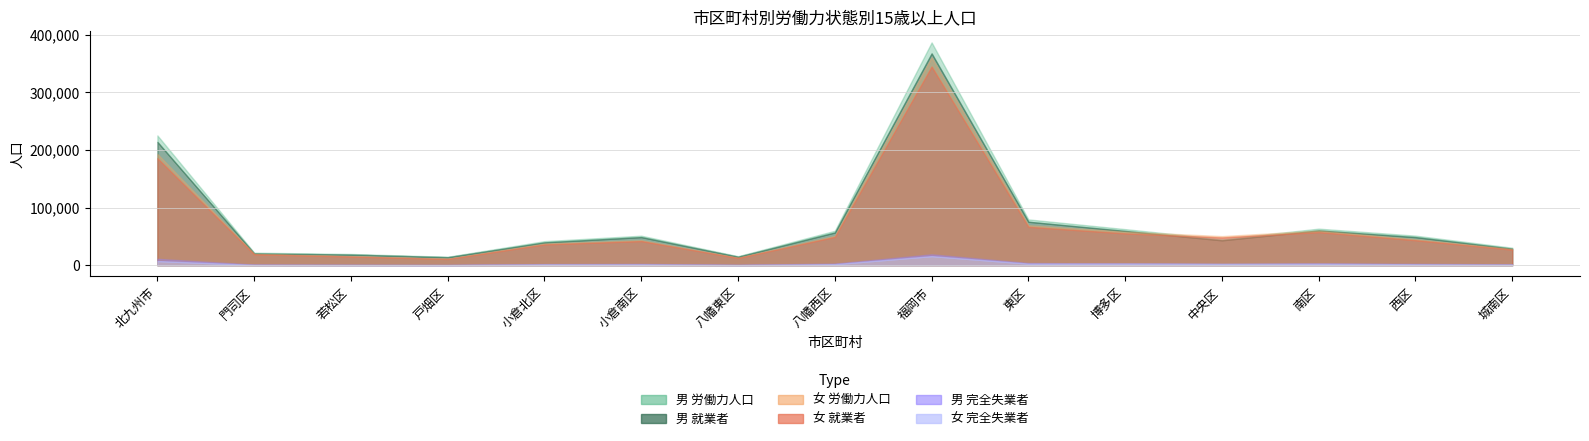

True or false: 男_就業者 and 男_労働力人口 intersect in this chart.

False